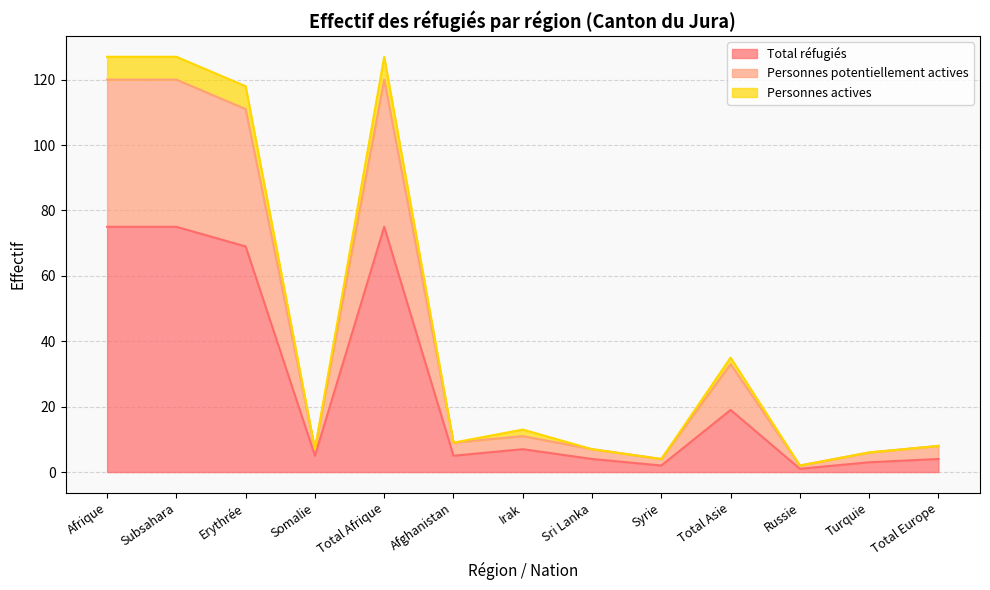

Does the chart have visible grid lines?

Yes